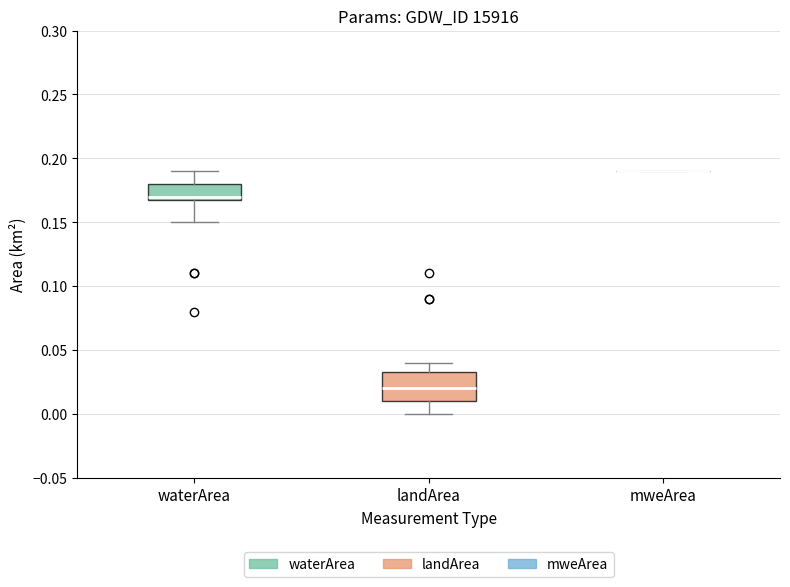

Reading left to right, read every box against the y-axis: the position of its median line, the range the box covers, and the ends of its whiskers. The values are not printed on the chart, so give them approximately, as read against the axis.

waterArea: median 0.170 (just above the box's lower edge), box 0.170 to 0.180, whiskers 0.150 to 0.190
landArea: median 0.020, box 0.010 to 0.035, whiskers 0.000 to 0.040
mweArea: box collapsed to a line at 0.190, whiskers 0.190 to 0.190